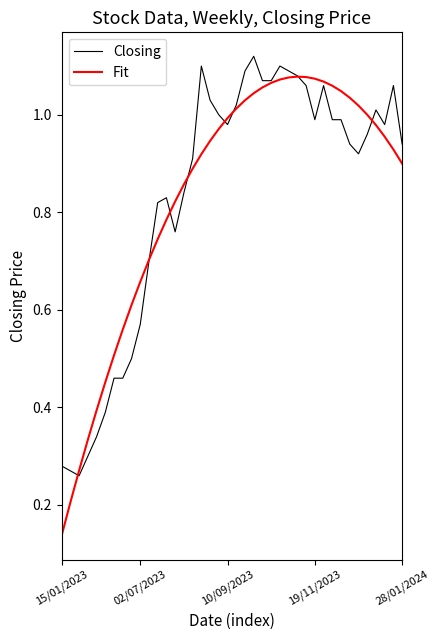

Which series has the largest range (max minus min)?

Fit